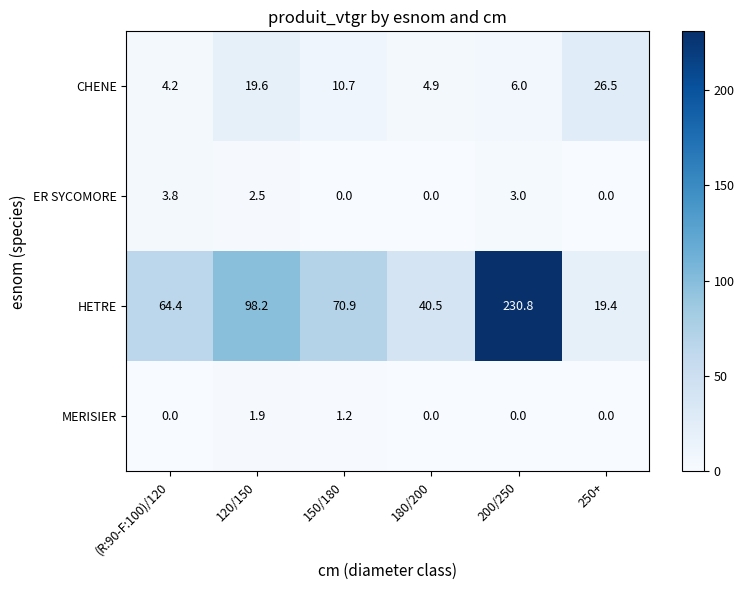

What is the maximum value shown in the chart?

230.8